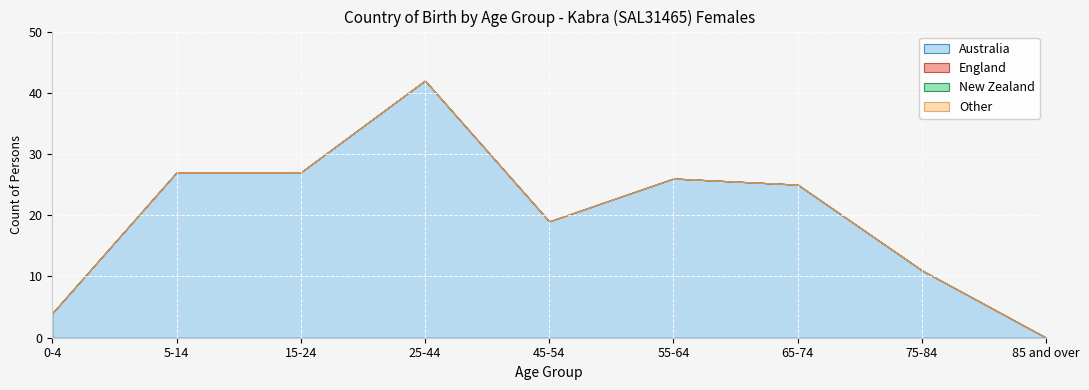

True or false: Other and New Zealand intersect in this chart.

False